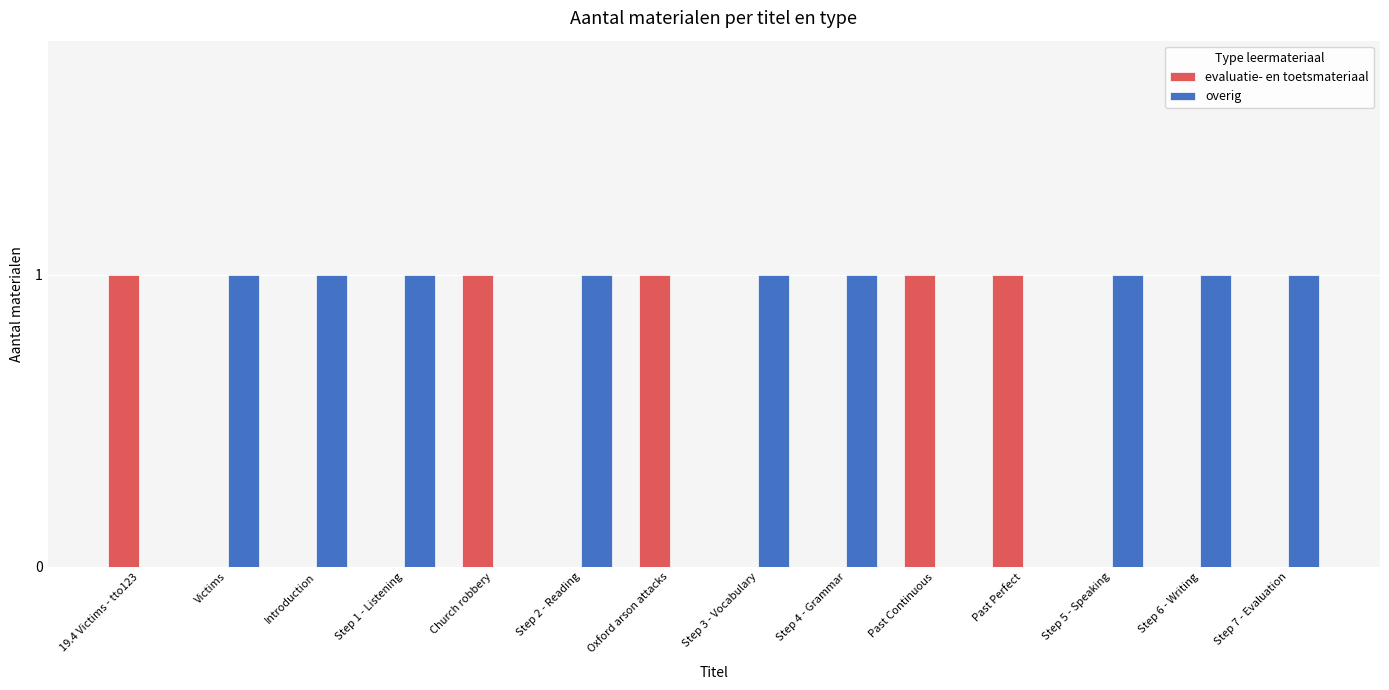

True or false: evaluatie- en toetsmateriaal has a value of 0 at Introduction.

True